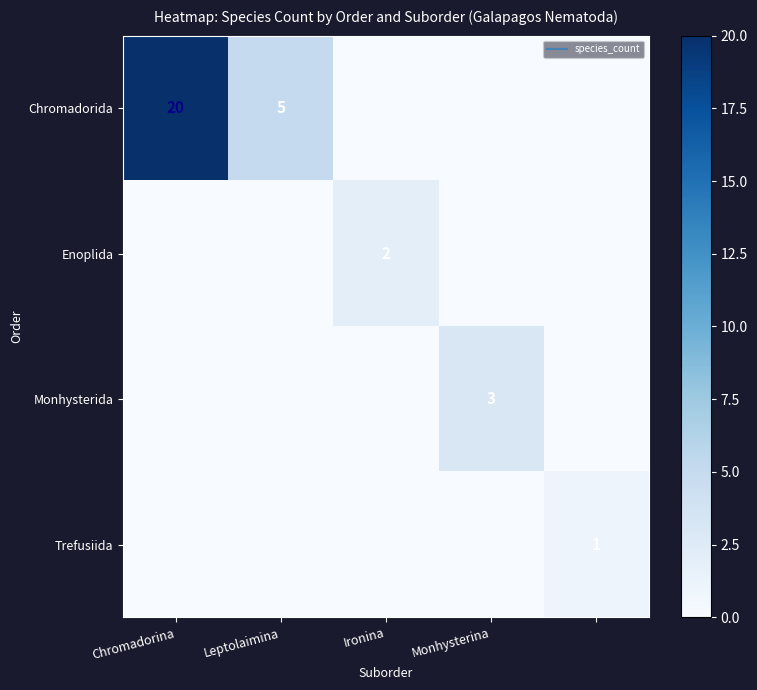

The Chromadorida series shows 5 at Leptolaimina. True or false?

True